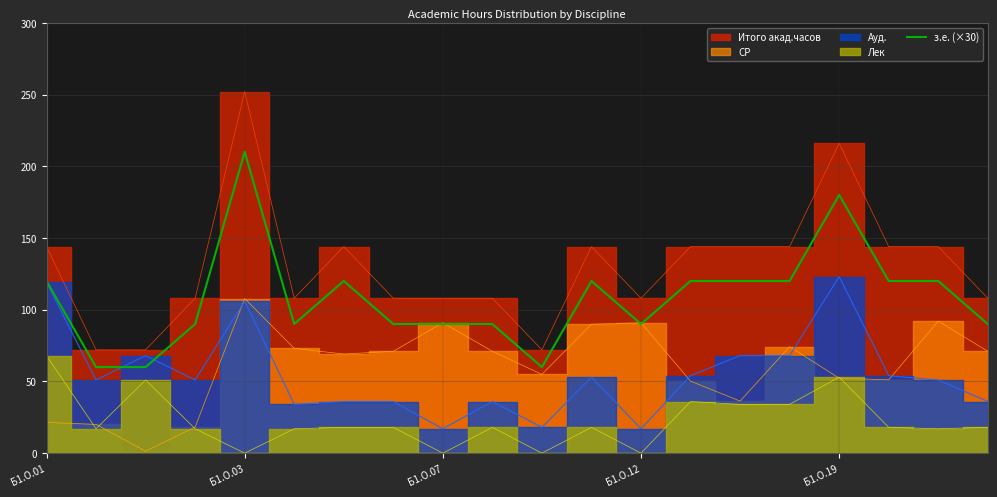

At which label does з.е. (×30) reach its peak?

Б1.О.03